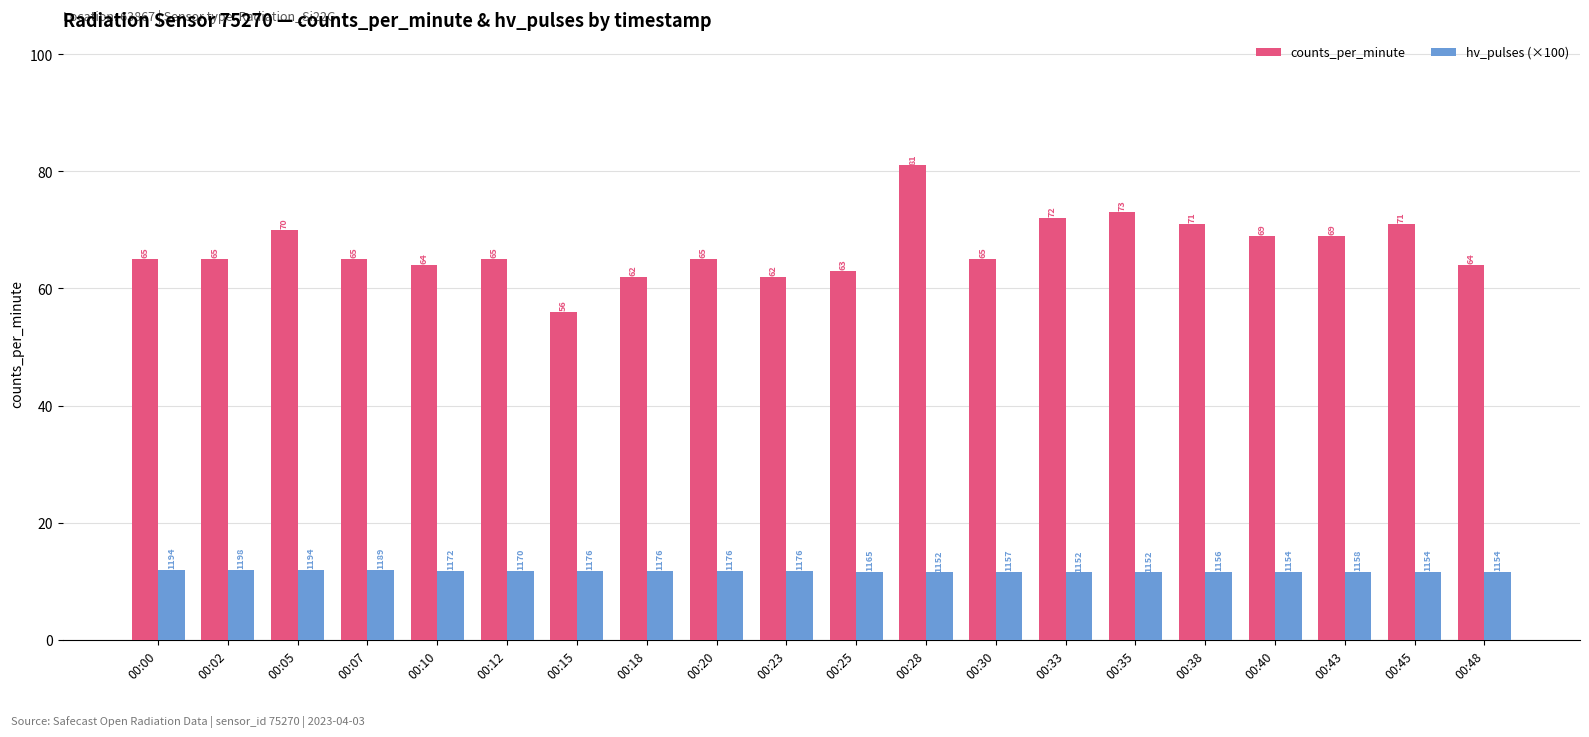

Which series has the widest spread of values?

counts_per_minute